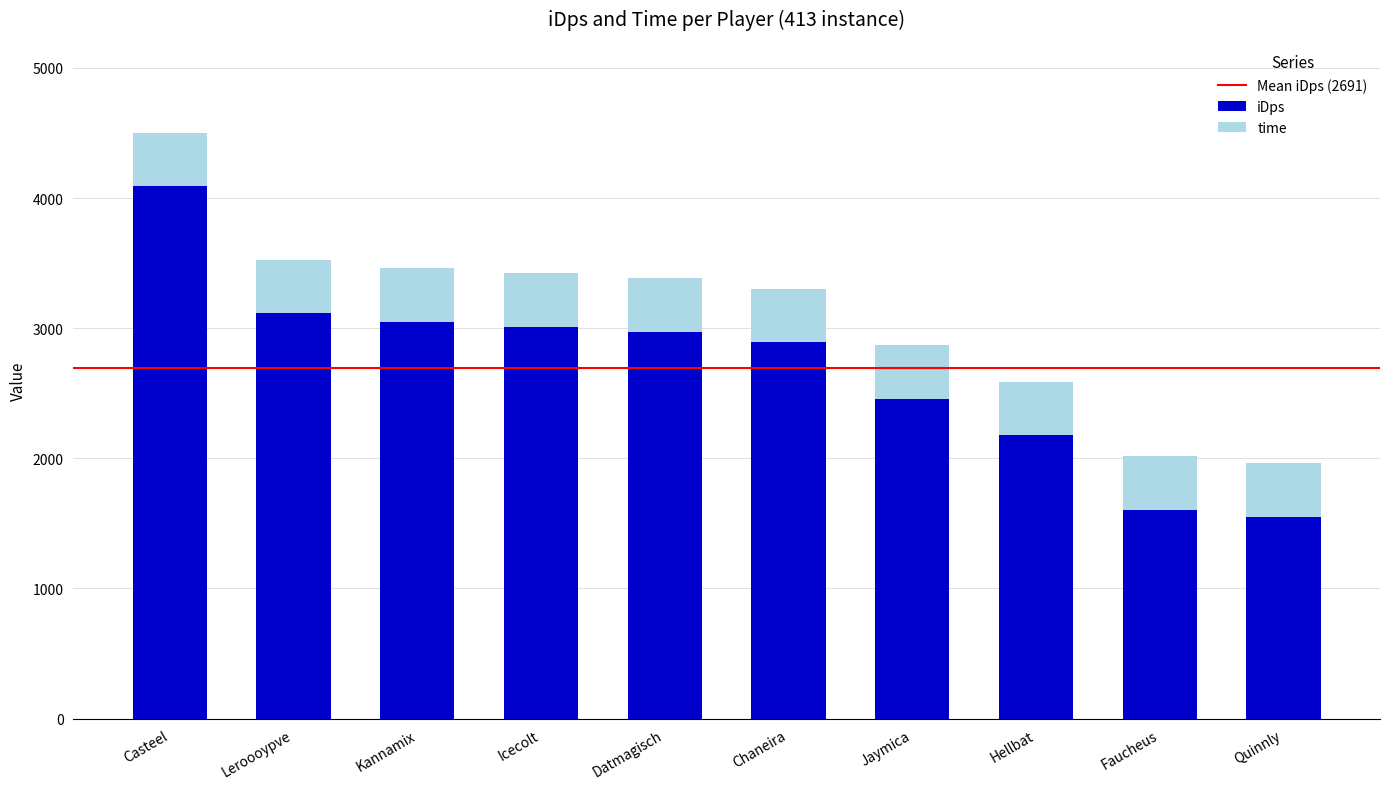

What is the approximate value of iDps at Leroooypve?

3113.1